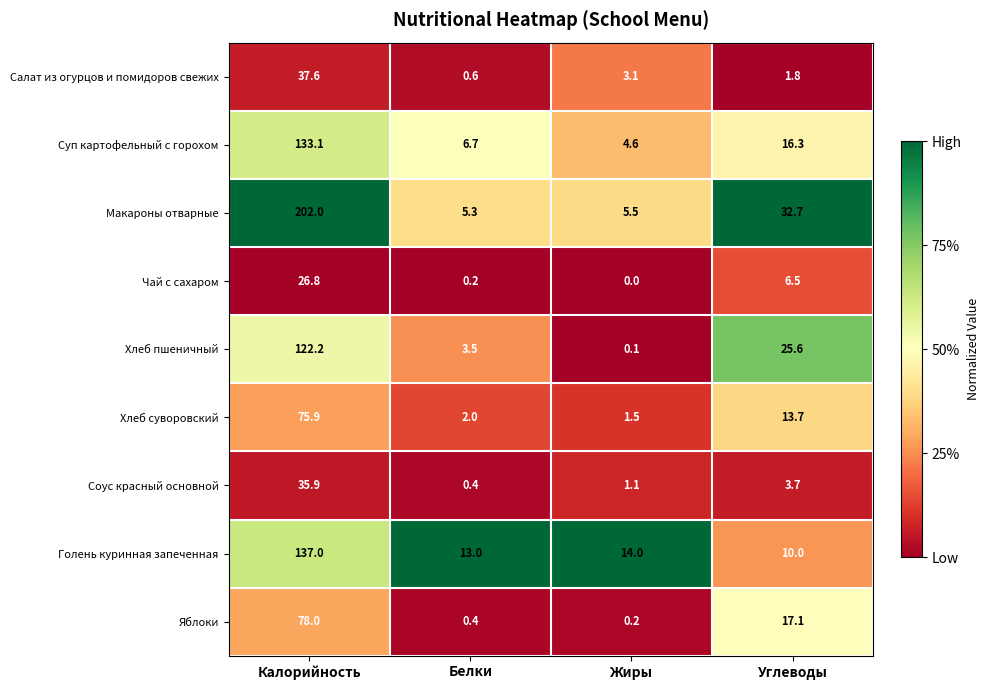

At which category is the sum across all series the highest?

Калорийность